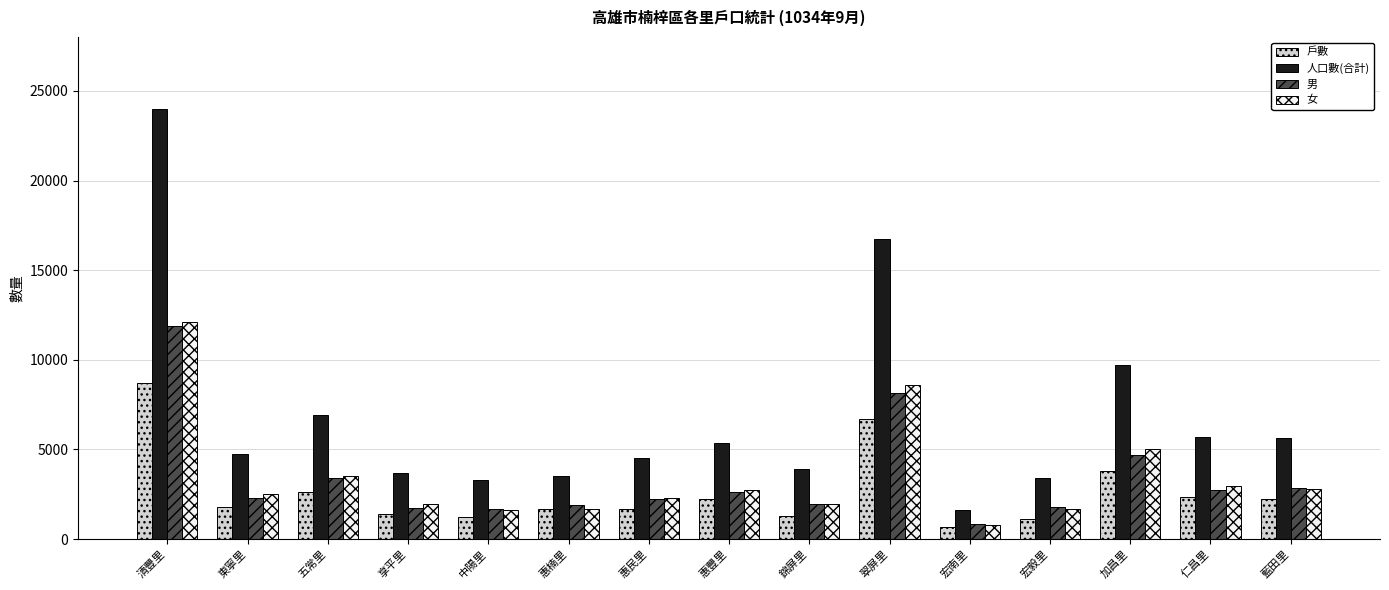

What is the value of the 戶數 bar at the 1st from the left?

8724